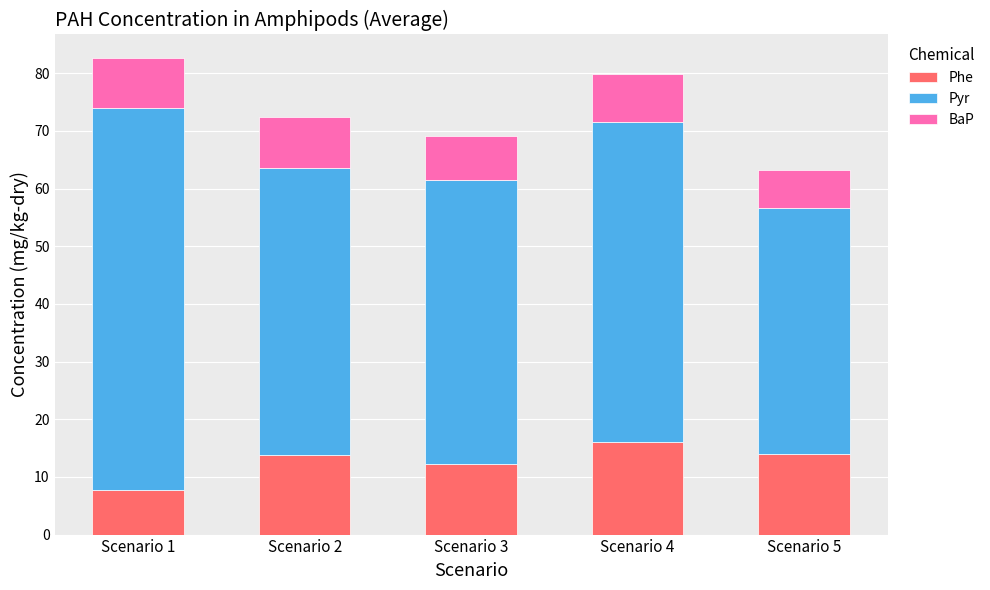

How many categories are shown in the chart?

5